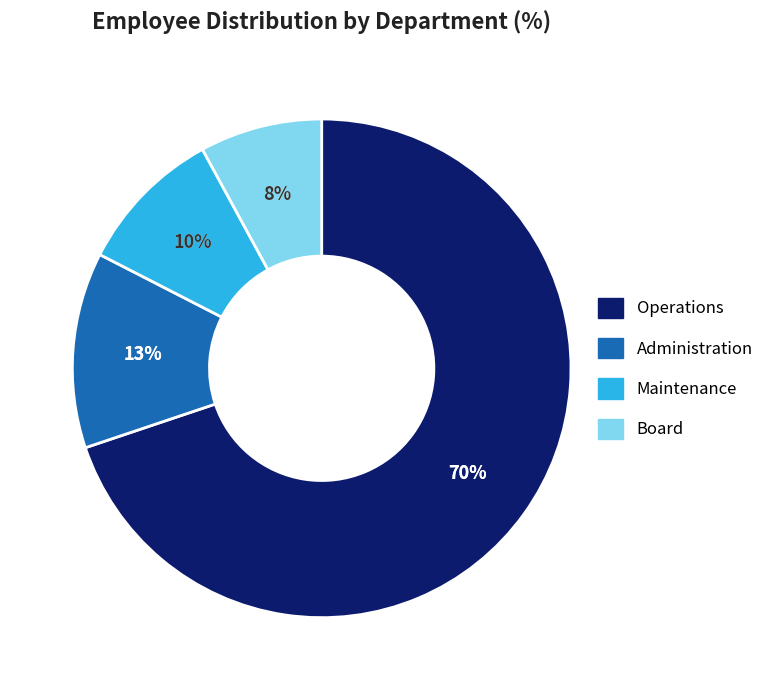

To the nearest percent, what is the average slice percentage?

25%